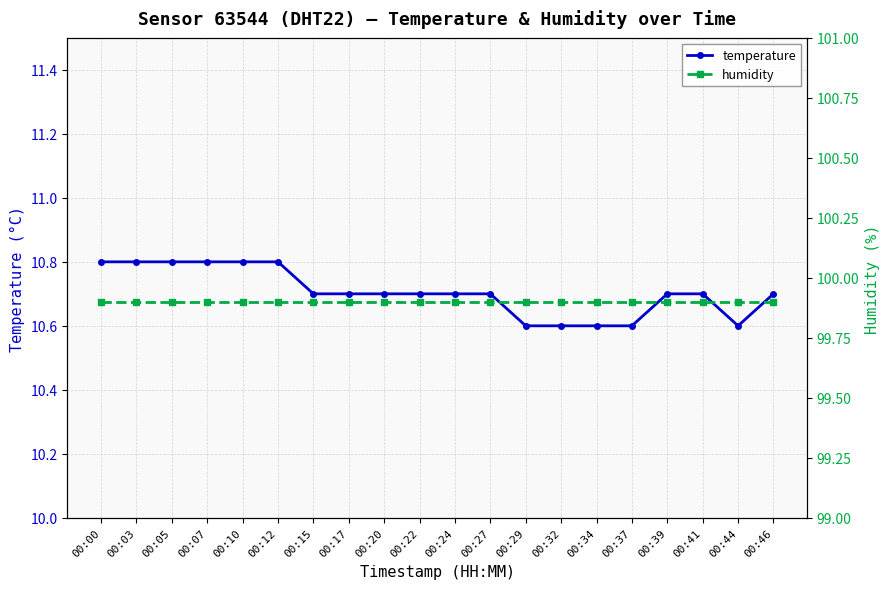

The value of temperature at 00:07 is 10.8. True or false?

True